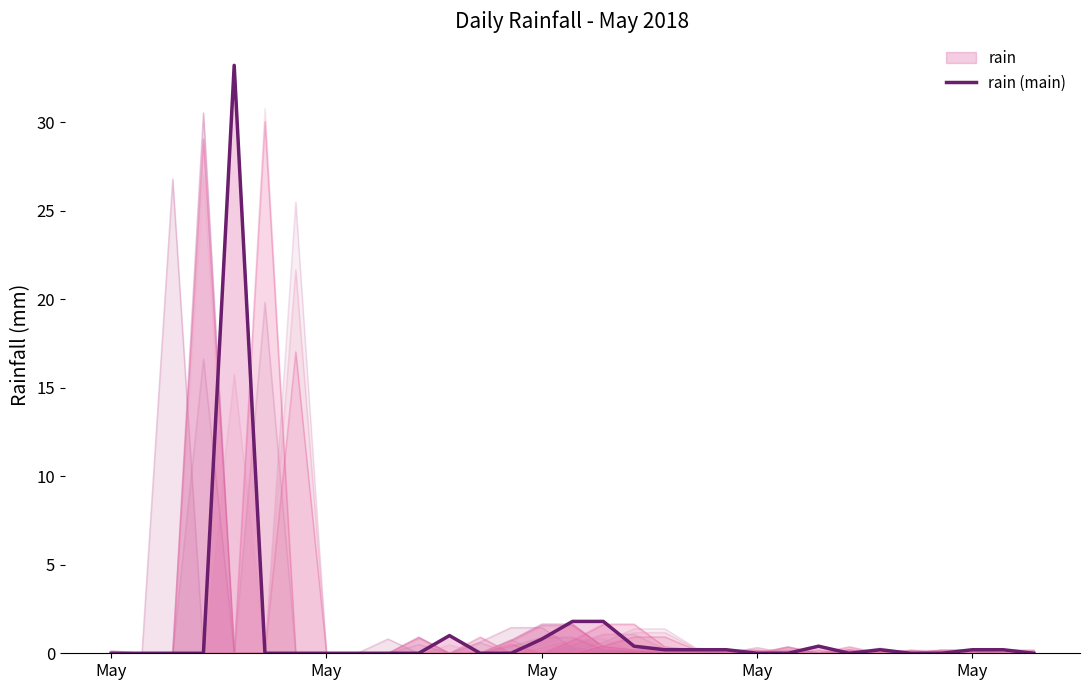

What is the sum of the values at 13 and 18?

0.2